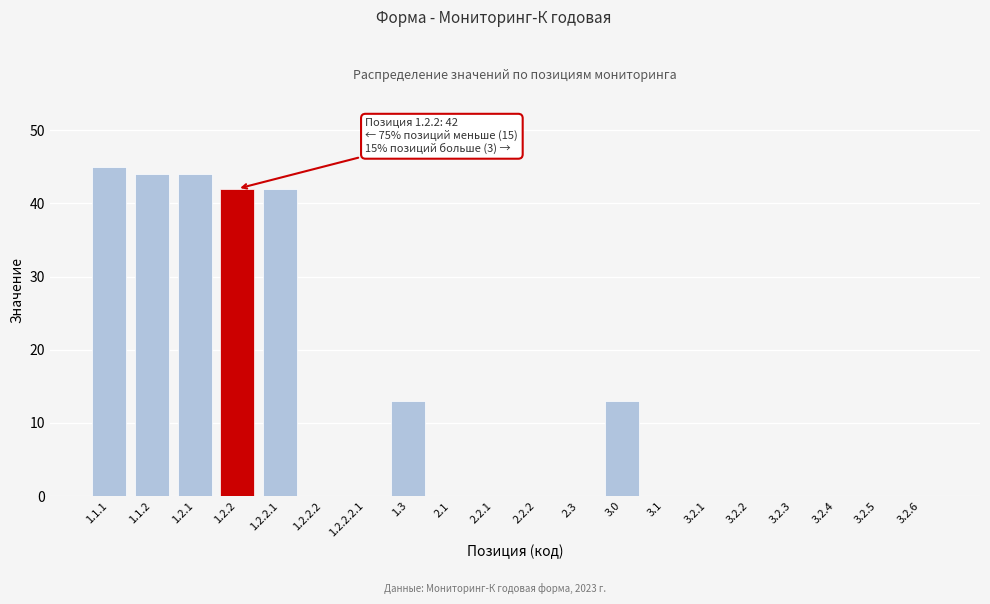

Reading left to right, list all the values displayed in this chart.

1.1.1=45	1.1.2=44	1.2.1=44	1.2.2=42	1.2.2.1=42	1.2.2.2=0	1.2.2.2.1=0	1.3=13	2.1=0	2.2.1=0	2.2.2=0	2.3=0	3.0=13	3.1=0	3.2.1=0	3.2.2=0	3.2.3=0	3.2.4=0	3.2.5=0	3.2.6=0